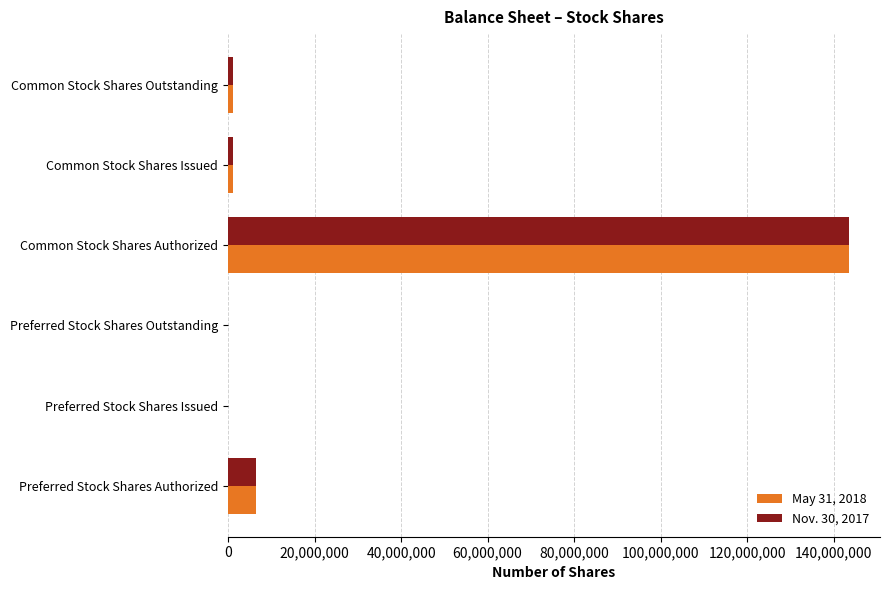

The May 31, 2018 series shows 0 at Preferred Stock Shares Outstanding. True or false?

True